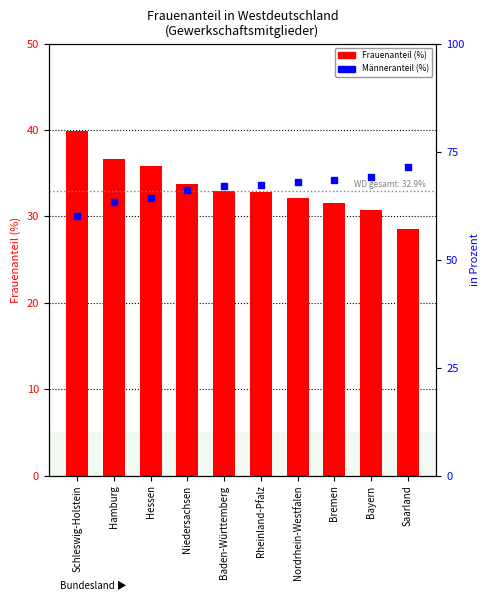

Which series has the largest total across all categories?

Männeranteil